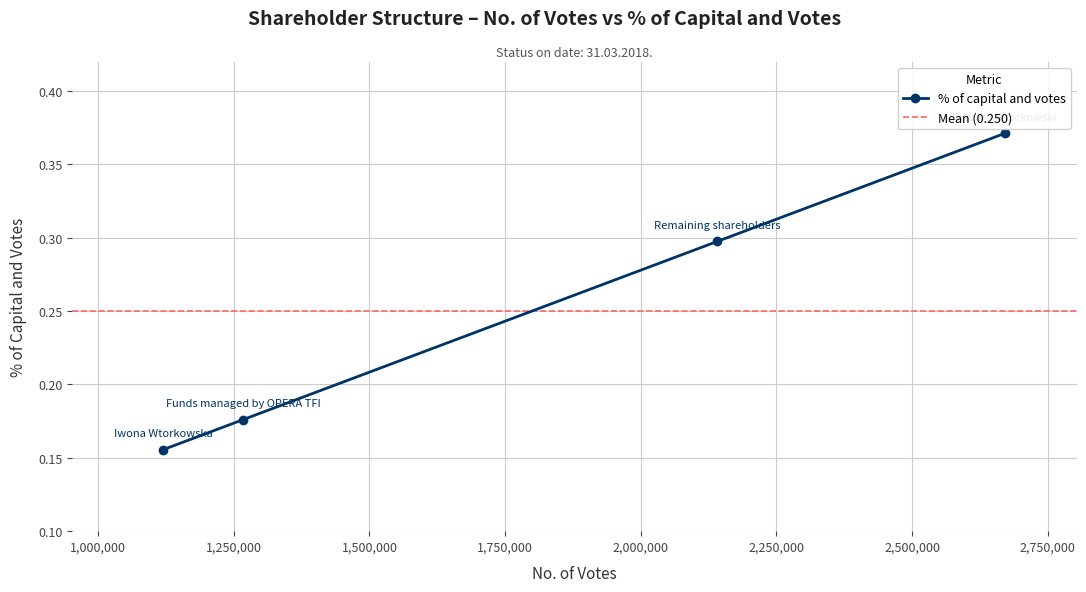

List the labels in order of value, smallest first.

Iwona Wtorkowska, Funds managed by OPERA TFI, Remaining shareholders, Ryszard Wtorkowski